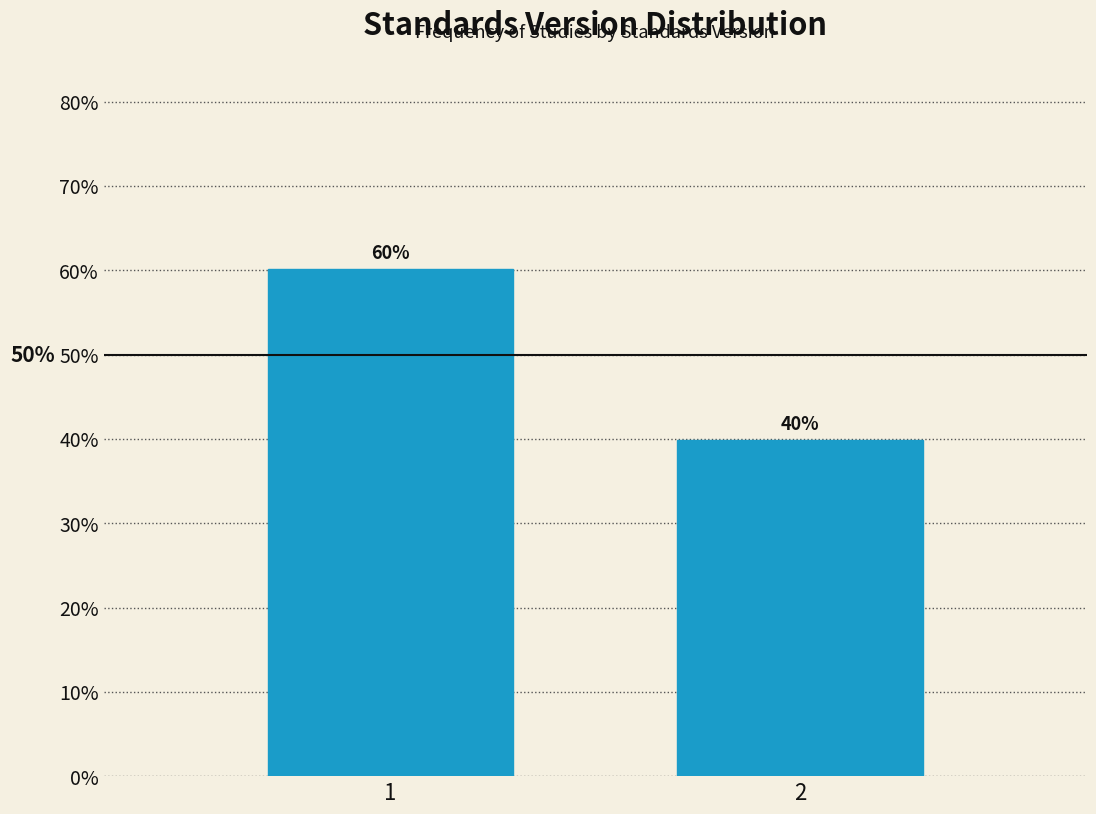

What is the value of the 2nd bar from the left?

39.8